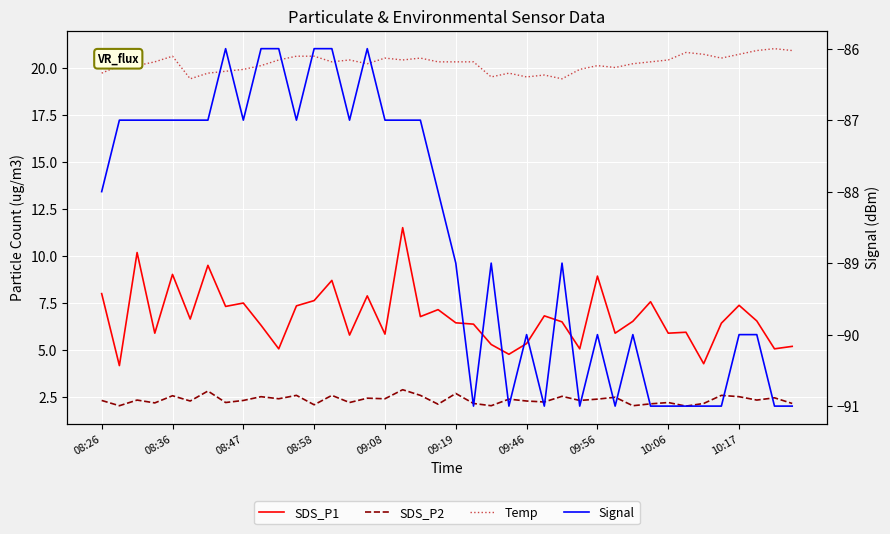

Is the value of Temp at 29 greater than the value of SDS_P2 at 19?

Yes